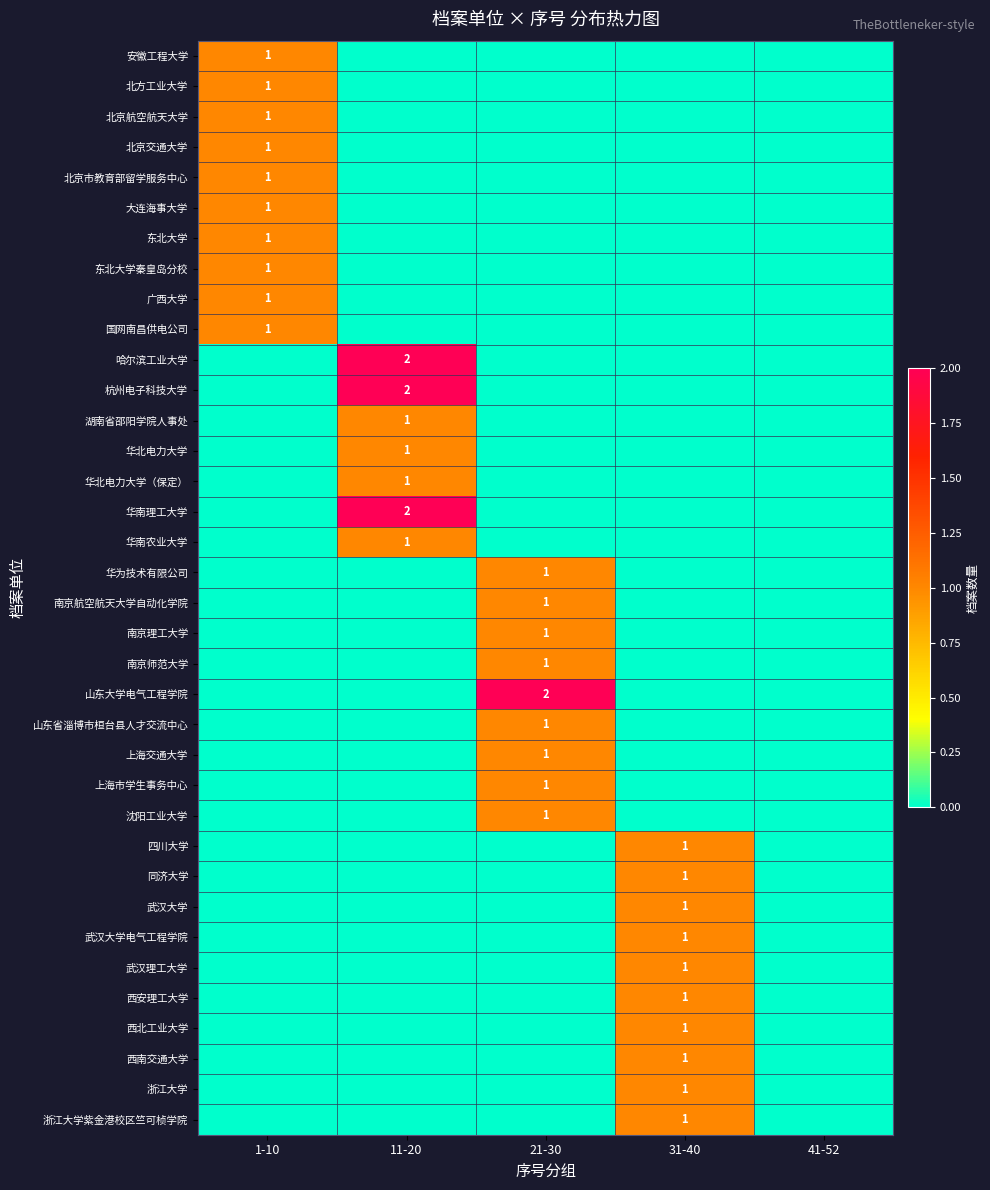

At how many categories does at least one series exceed 0?

4